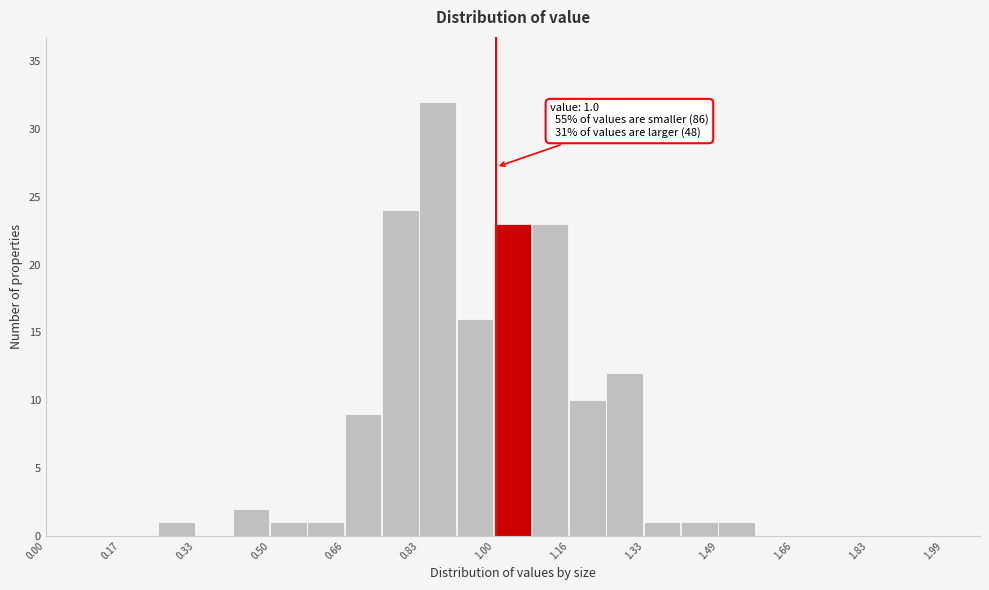

Which range on the x-axis has the tallest bar?

0.84 to 0.92